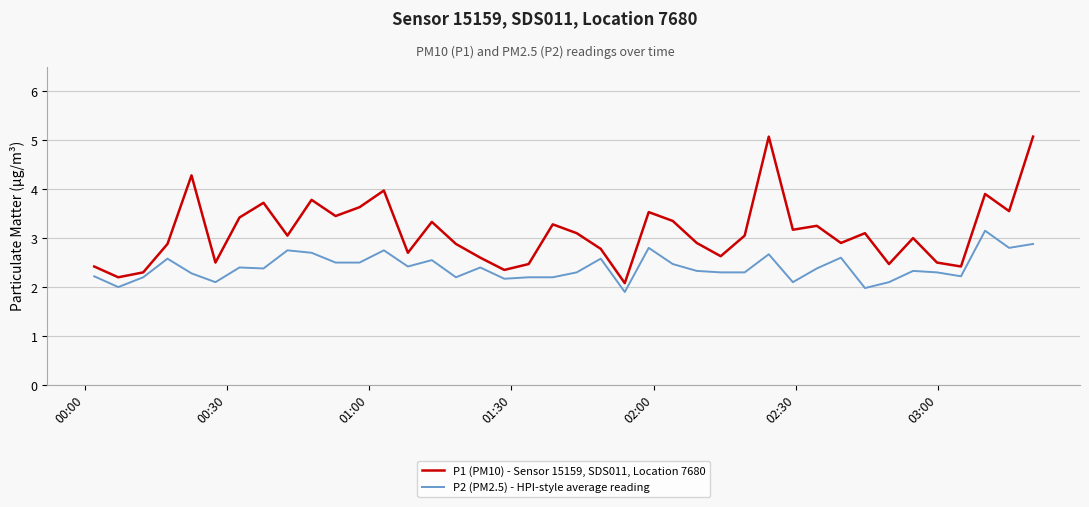

What is the maximum value shown in the chart?

5.1